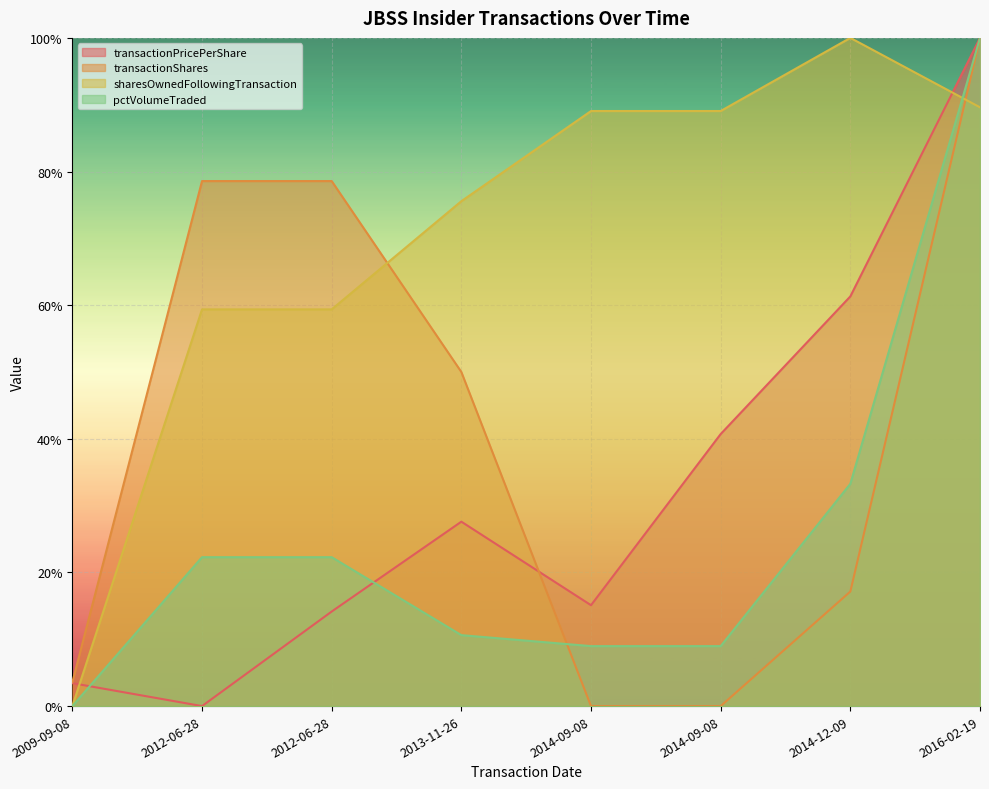

Reading left to right, extract all data points from this chart.

transactionPricePerShare: 0.0	0.0	0.1	0.3	0.2	0.4	0.6	1.0
transactionShares: 0.0	0.8	0.8	0.5	0.0	0.0	0.2	1.0
sharesOwnedFollowingTransaction: 0.0	0.6	0.6	0.8	0.9	0.9	1.0	0.9
pctVolumeTraded: 0.0	0.2	0.2	0.1	0.1	0.1	0.3	1.0